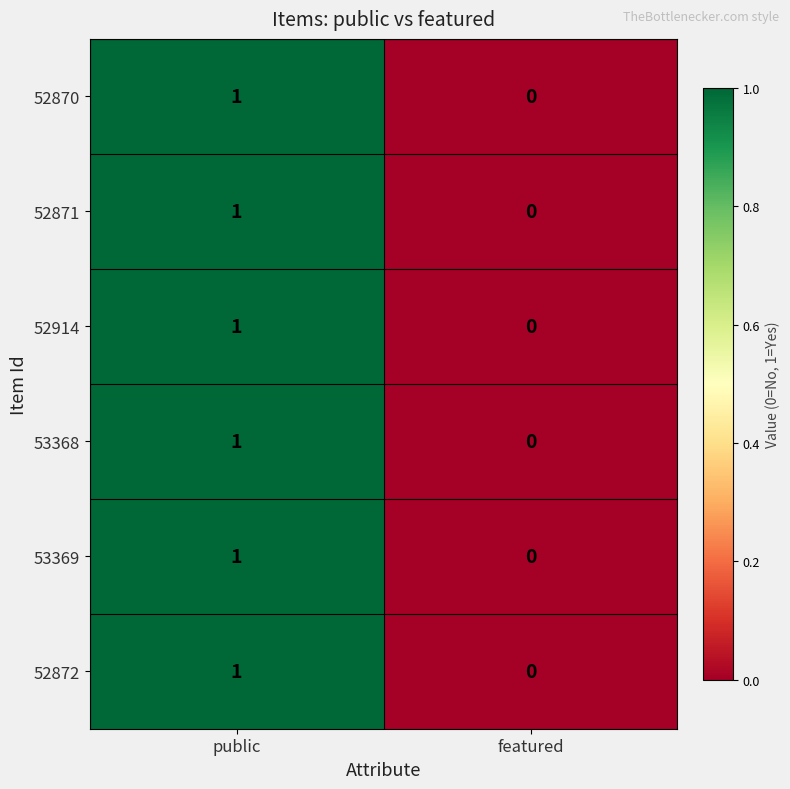

The 52872 series shows 1 at public. True or false?

True